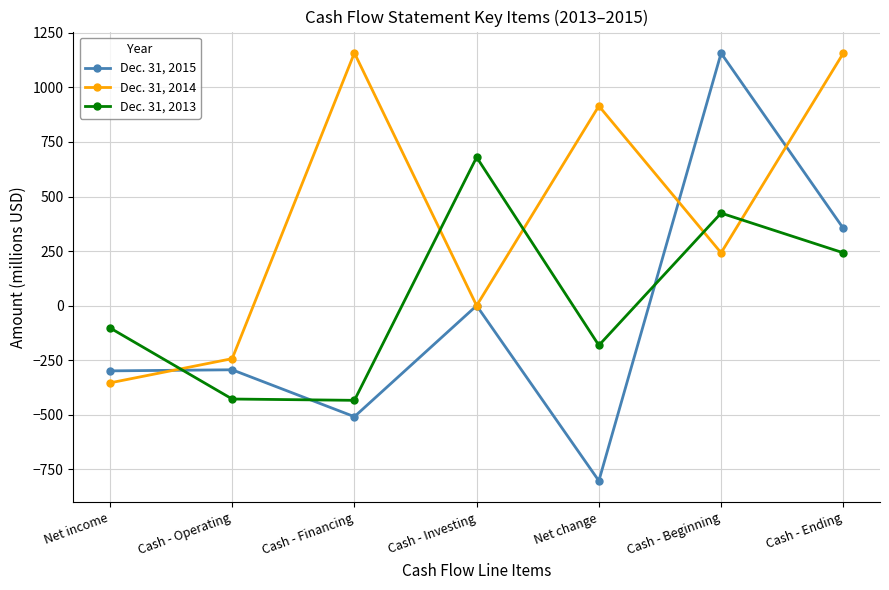

What is the label of the 6th point from the left?

Cash - Beginning